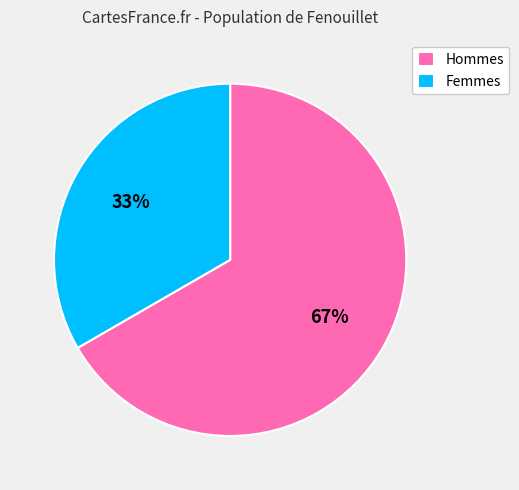

Combined, do Femmes and Hommes account for over 50%?

Yes